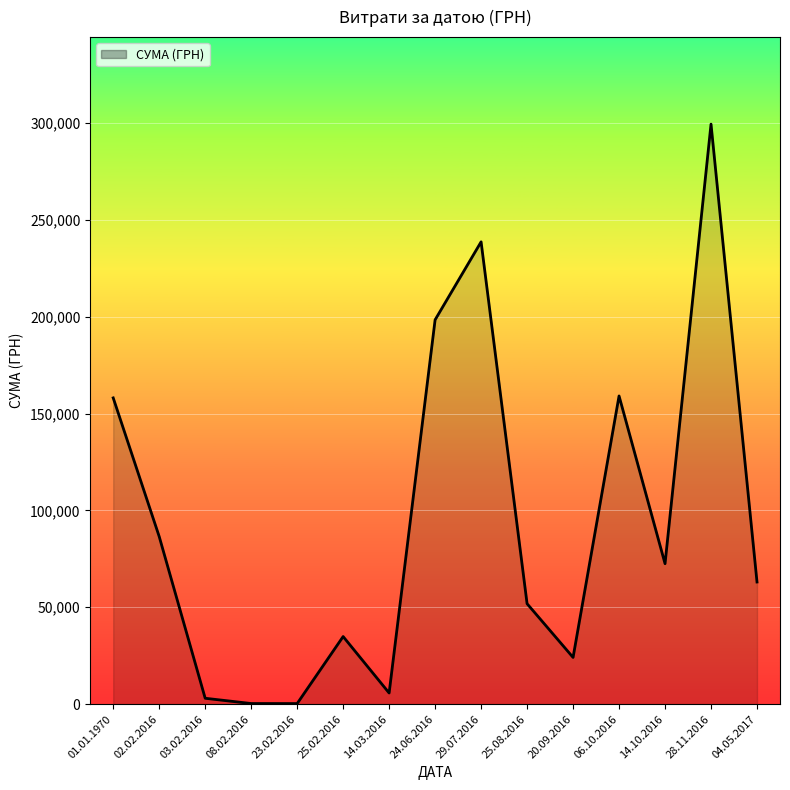

The value at 28.11.2016 is 299361.3. True or false?

True